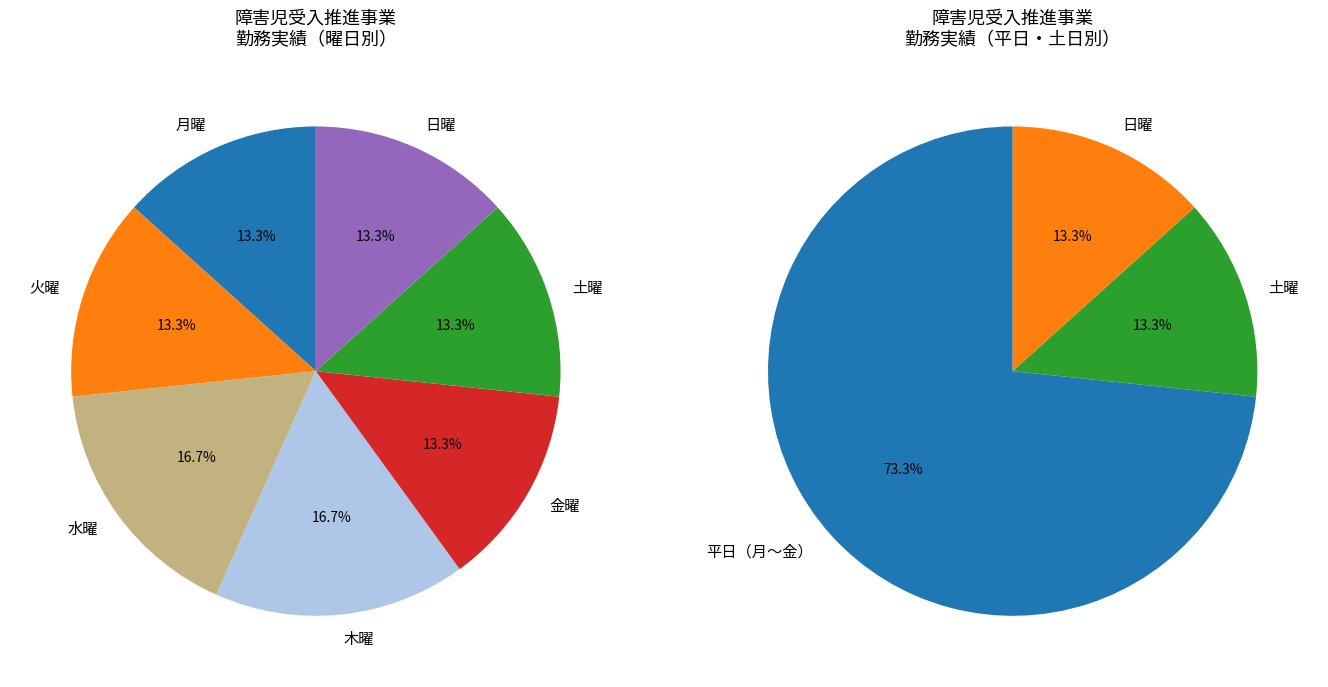

Combined, do 11 and 17 account for over 50%?

No